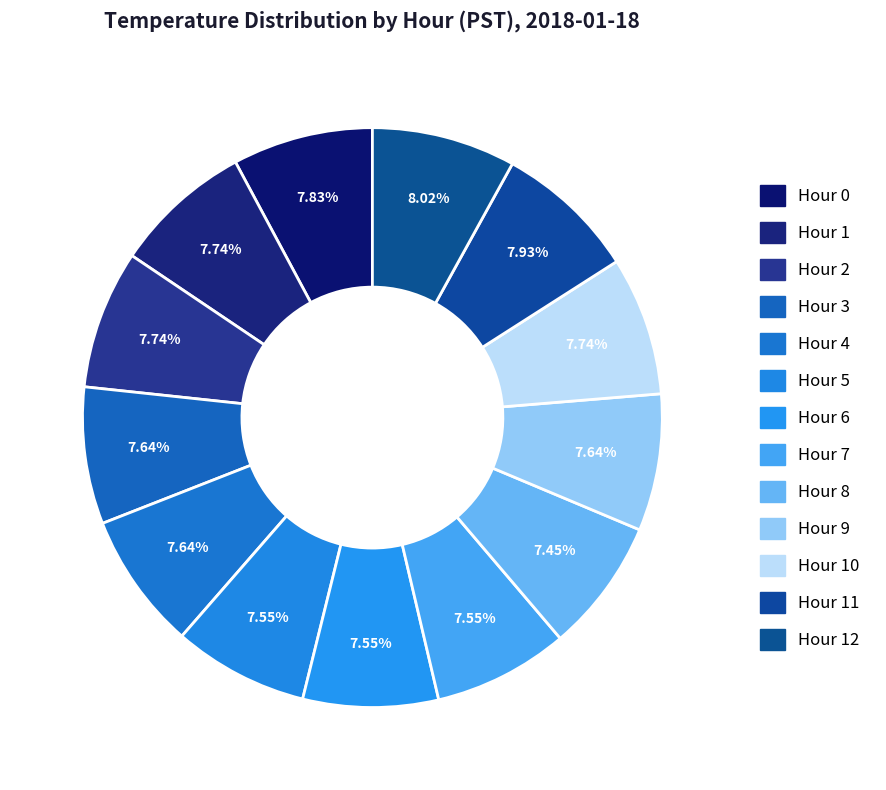

Is Hour 5 the majority of the pie?

No